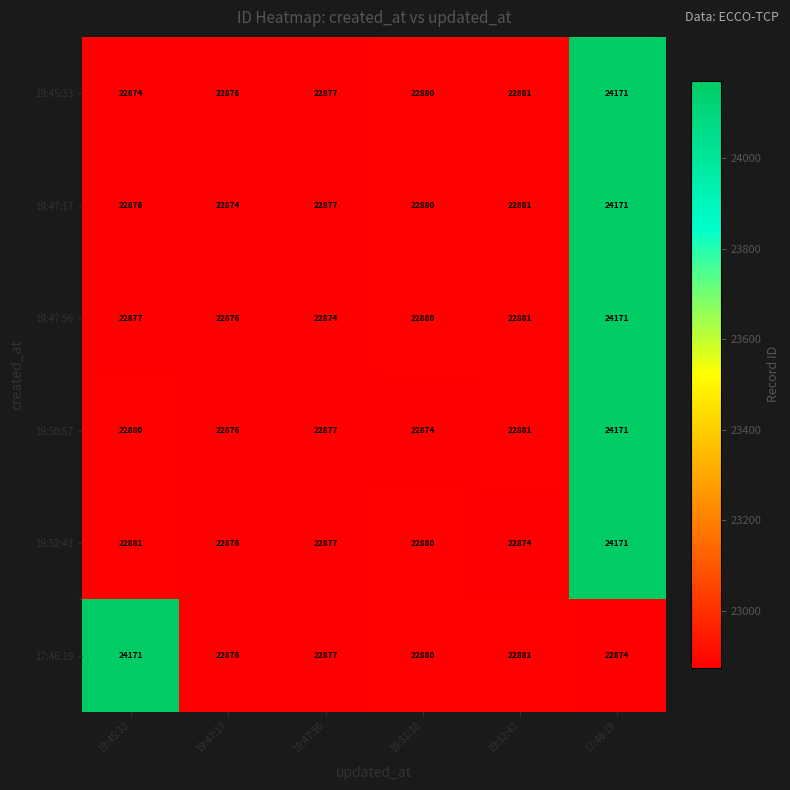

What is the total value across all series at 19:52:43?

137279